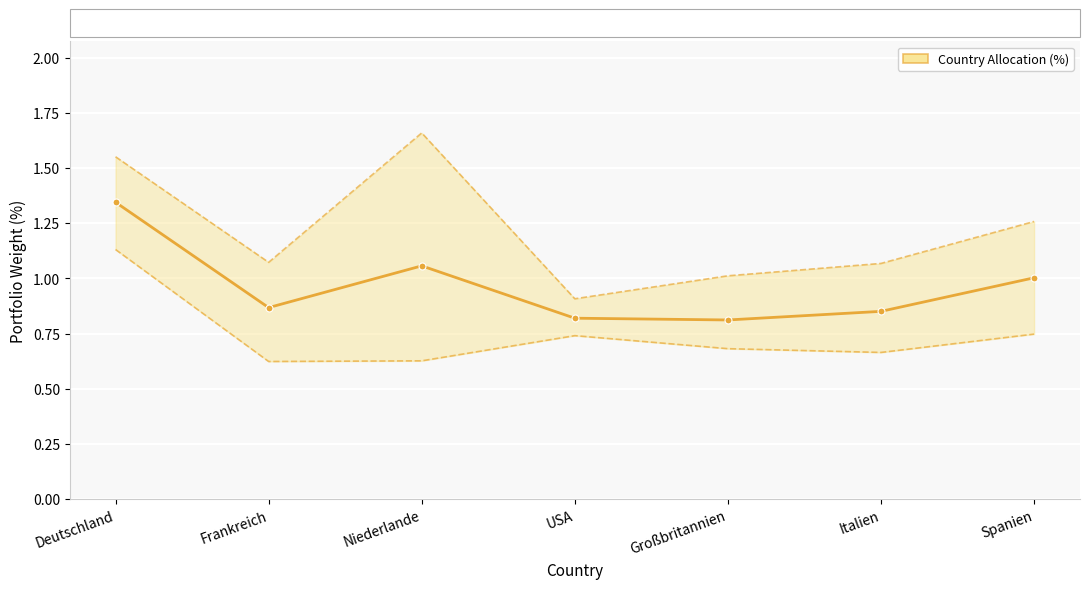

What is the sum of all values?

6.8